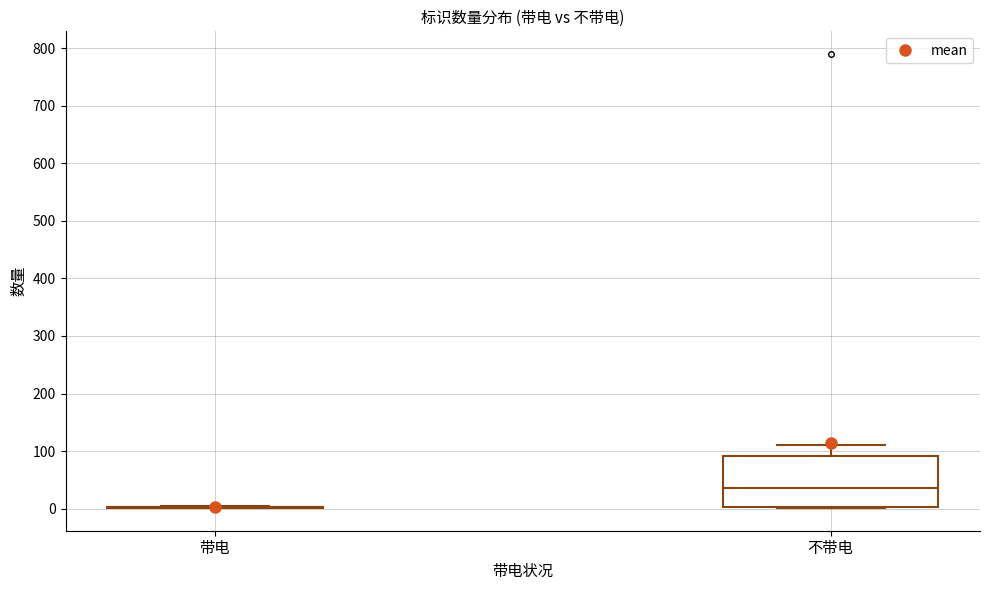

Reading left to right, read every box against the y-axis: the position of its median line, the range the box covers, and the ends of its whiskers. The values are not printed on the chart, so give them approximately, as read against the axis.

带电: box collapsed to a line at 0, whiskers 0 to 0
不带电: median 40, box 0 to 90, whiskers 0 to 110